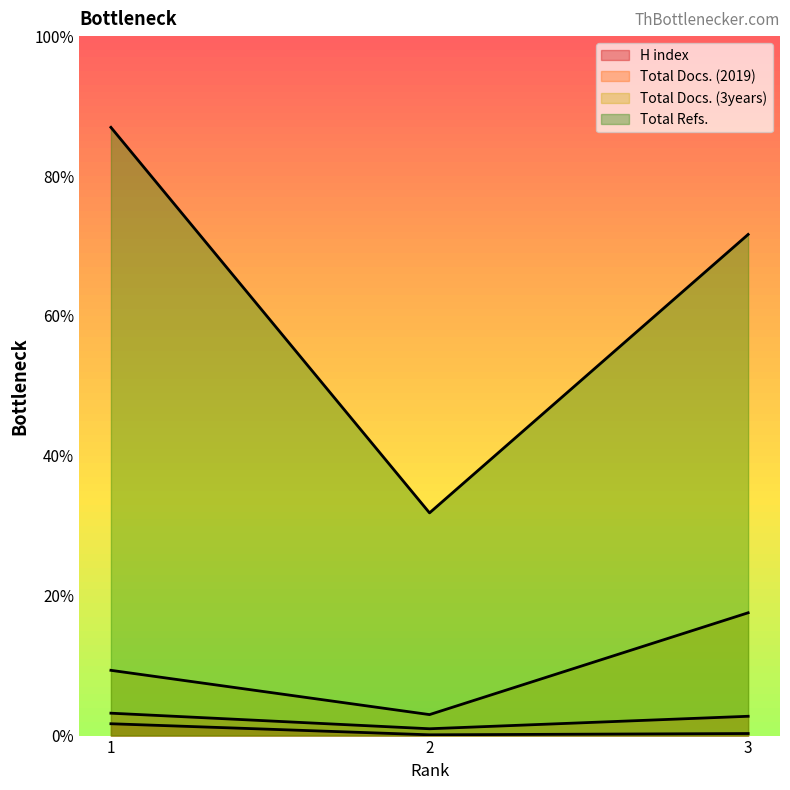

Is the value of Total Refs. at 3 greater than the value of Total Docs. (2019) at 1?

Yes